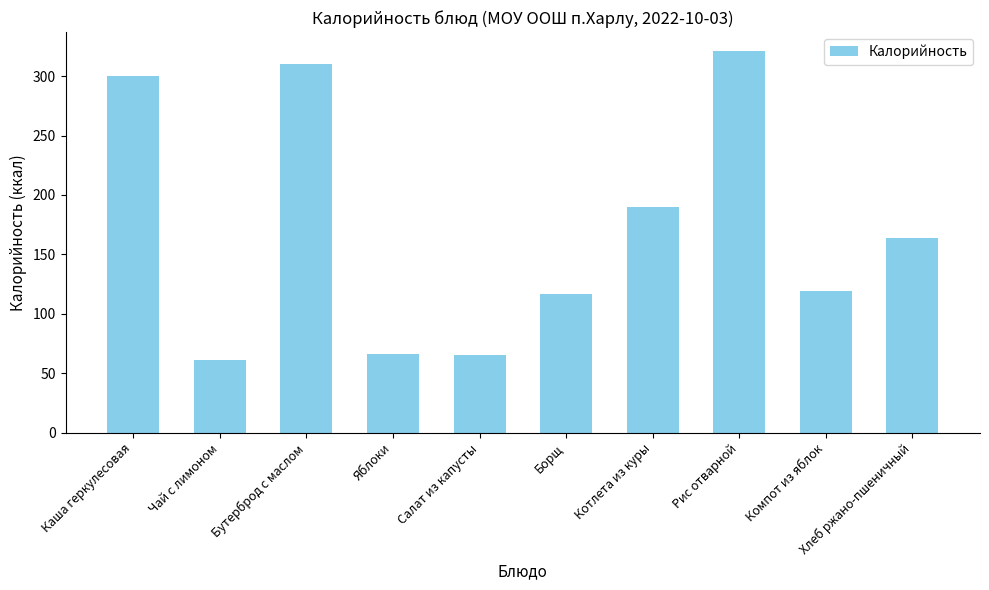

What is the sum of all values?

1713